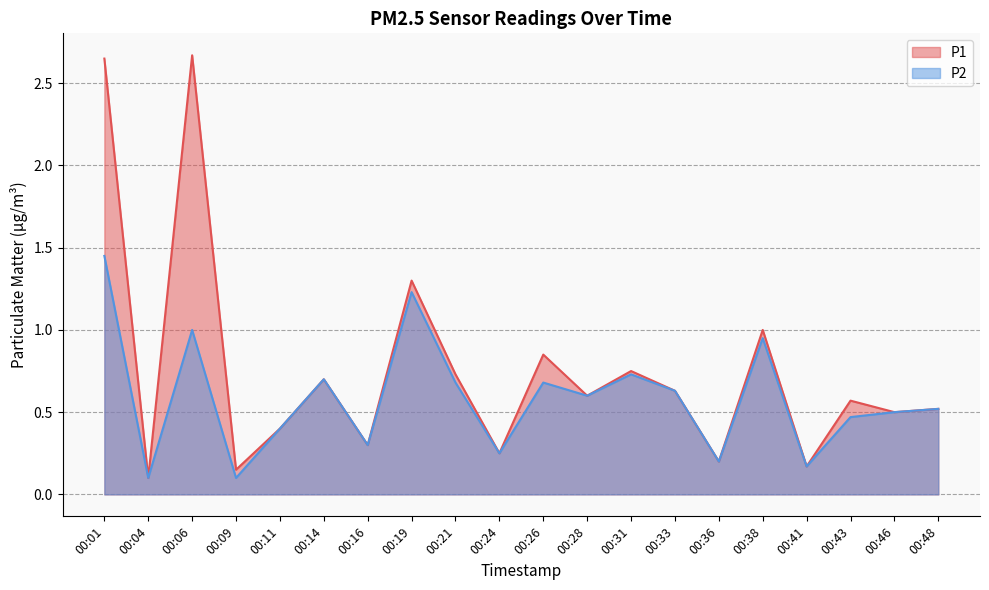

What is the sum of the P2 values at 00:16 and 00:26?

1.0